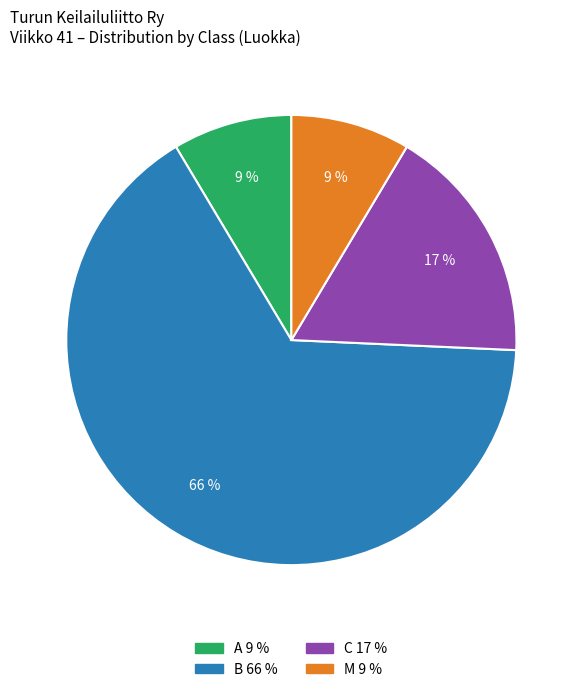

What is the majority slice?

B